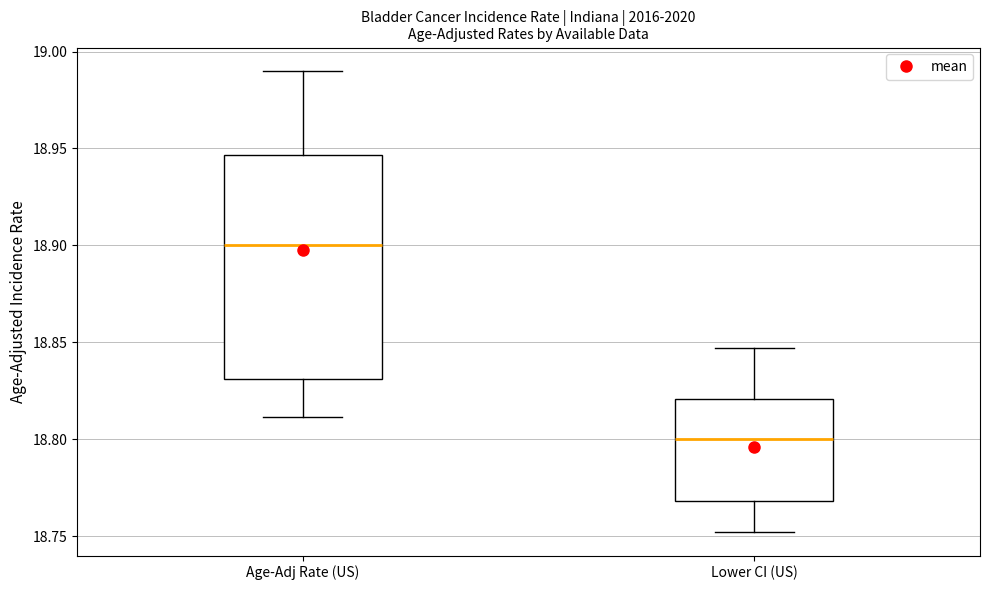

Reading left to right, transcribe this box plot: for each box, give where its median line is, the range the box spans, and where its two whiskers end, as read against the y-axis. The values are not printed on the chart, so give them approximately, as read against the axis.

Age-Adj Rate (US): median 18.900, box 18.830 to 18.945, whiskers 18.810 to 18.990
Lower CI (US): median 18.800, box 18.770 to 18.820, whiskers 18.750 to 18.845